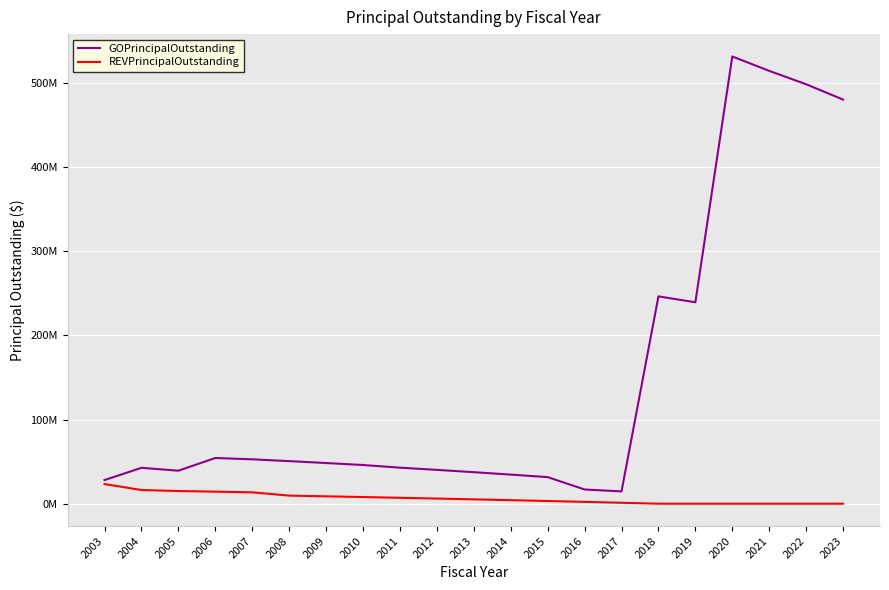

What are all the series names shown in the legend?

GOPrincipalOutstanding, REVPrincipalOutstanding